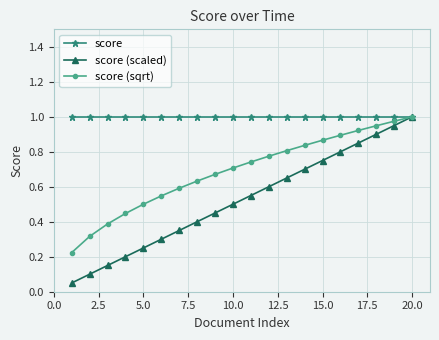

True or false: score (scaled) has more than 1 interior local peaks.

False